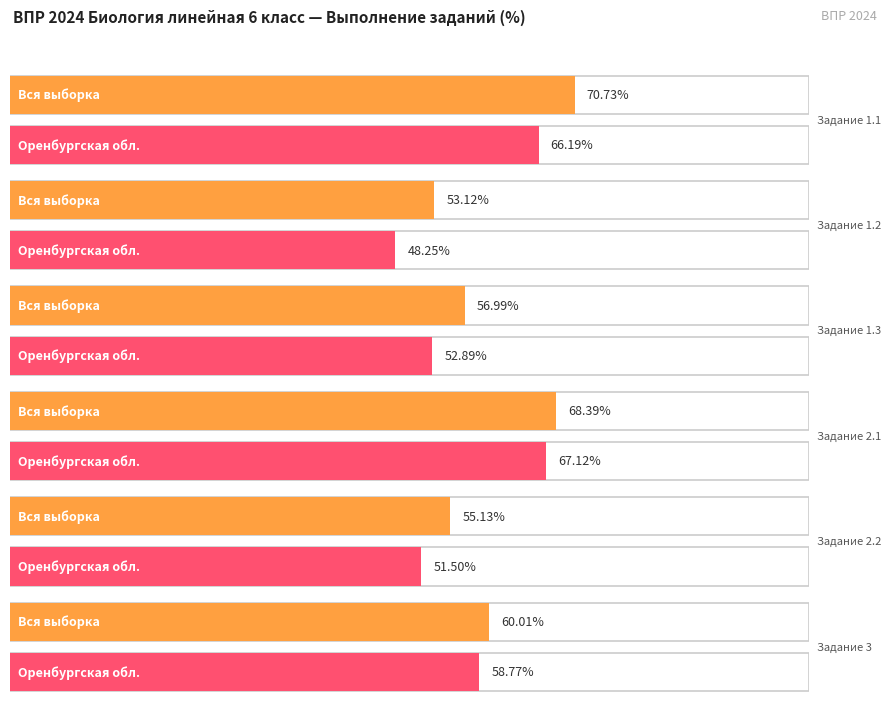

Does the chart contain stacked bars?

No